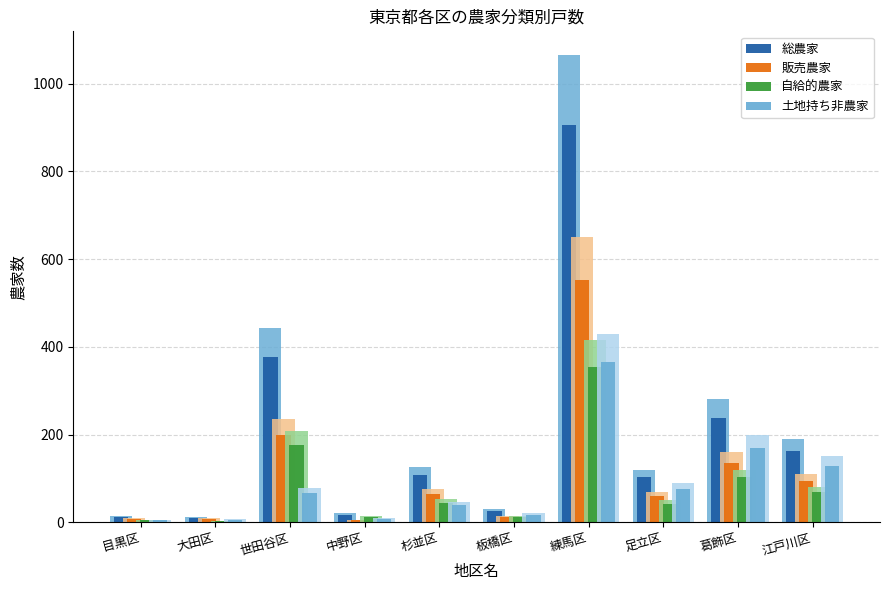

What is the average value of the 土地持ち非農家 series?

88.0